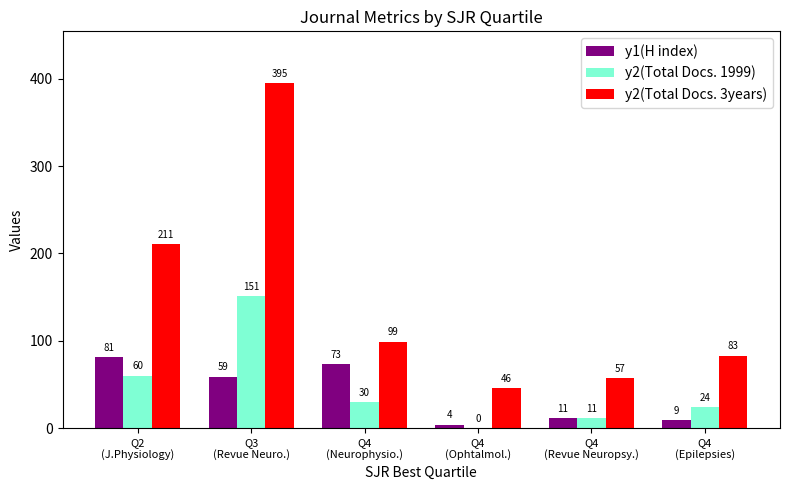

The y2(Total Docs. 1999) series shows 94 at Q2
(J.Physiology). True or false?

False